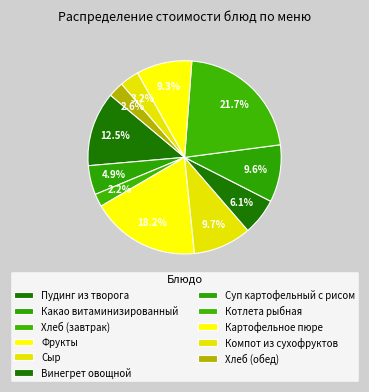

Rank the categories by value from lowest to highest.

Хлеб (завтрак), Хлеб (обед), Компот из сухофруктов, Какао витаминизированный, Винегрет овощной, Картофельное пюре, Суп картофельный с рисом, Сыр, Пудинг из творога, Фрукты, Котлета рыбная